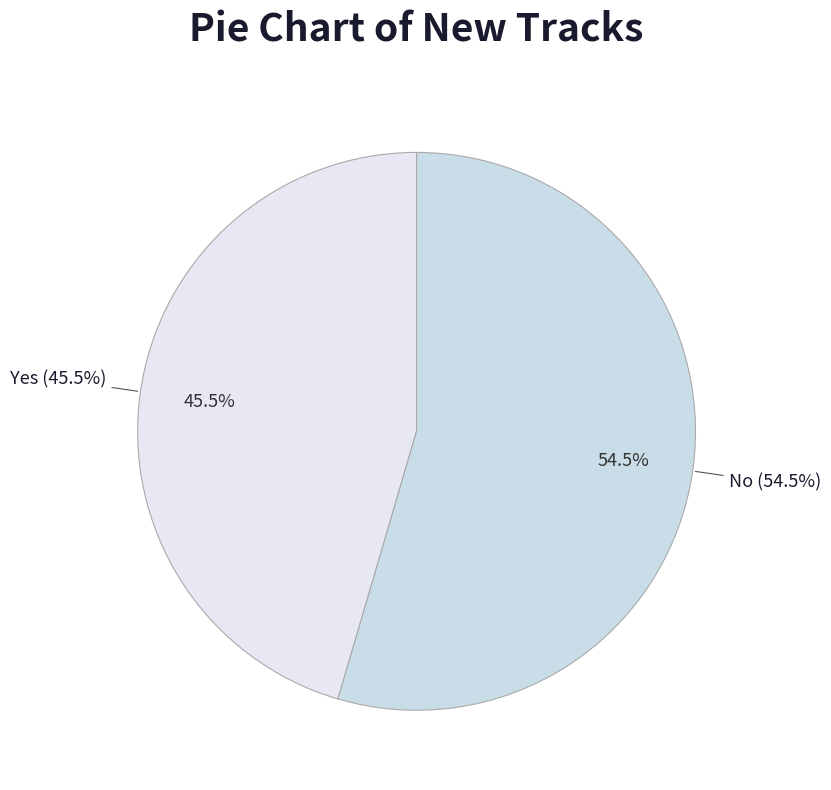

To the nearest percent, what is the difference between the largest and smallest slice percentages?

9%